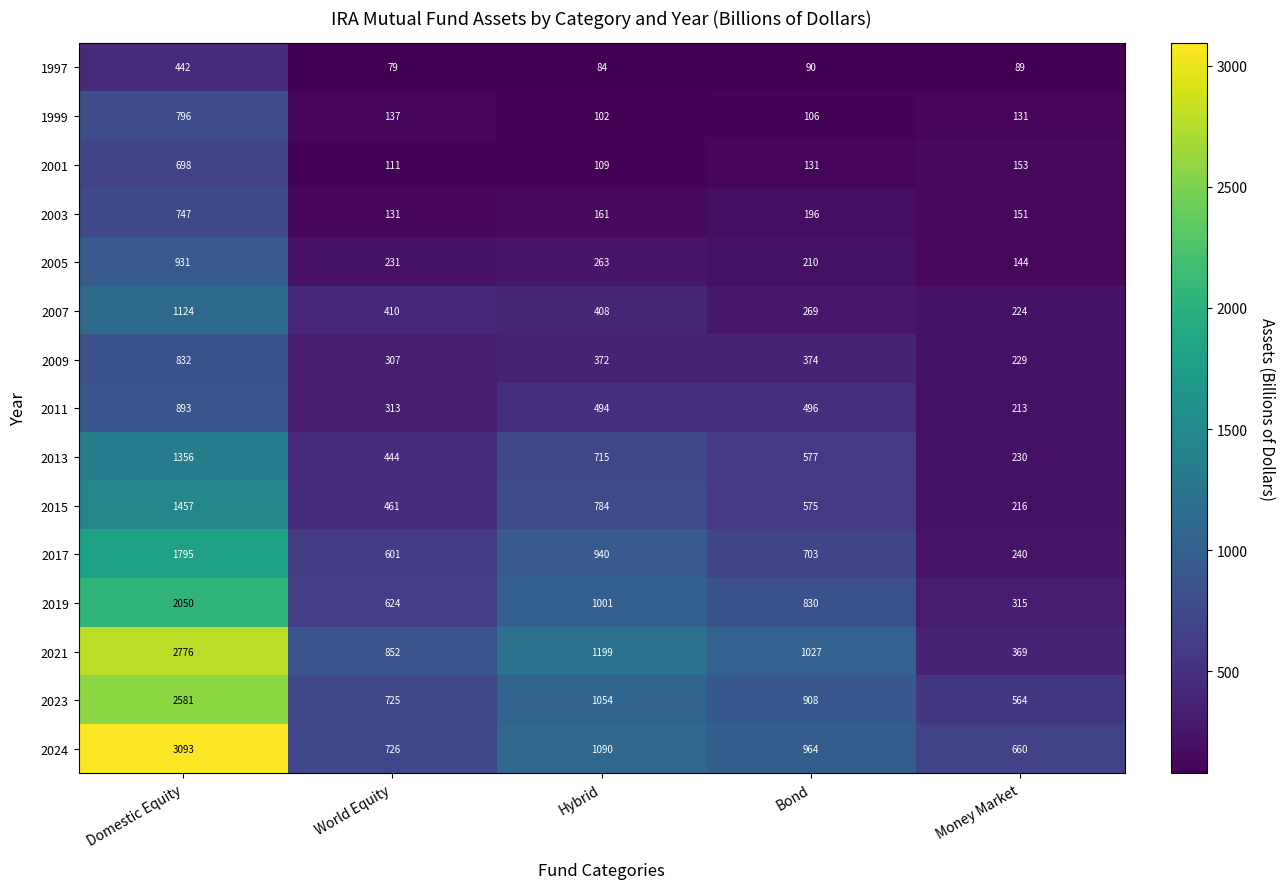

At Bond, list the series in order from largest to smallest.

2021, 2024, 2023, 2019, 2017, 2013, 2015, 2011, 2009, 2007, 2005, 2003, 2001, 1999, 1997